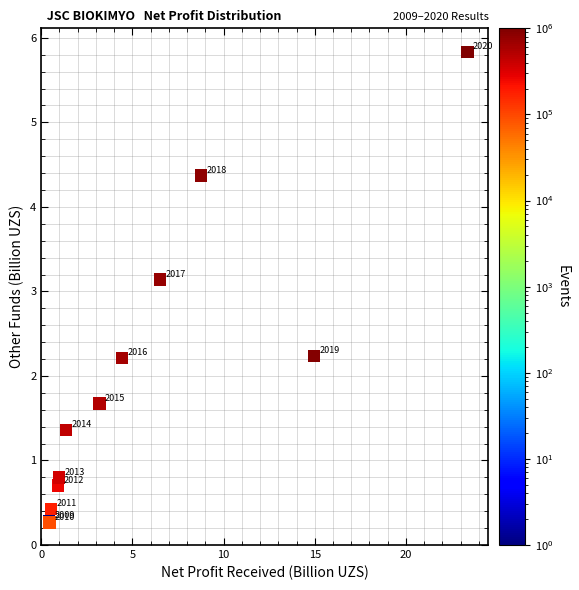

What Y value in the scatter plot is closest to 3?

3.1